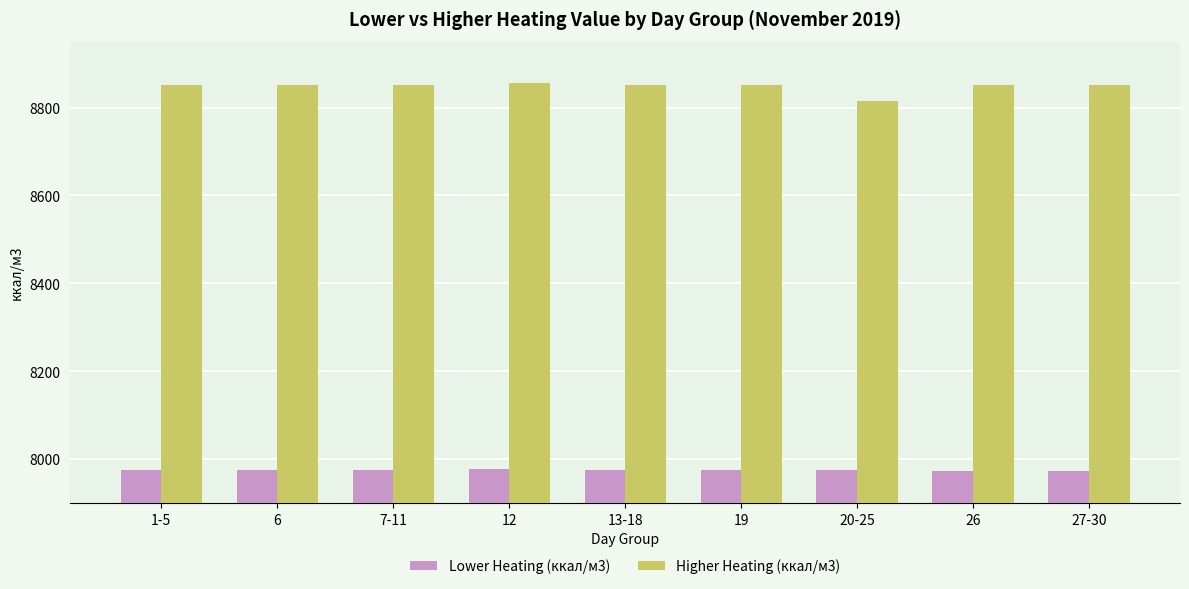

What is the minimum value for Higher Heating (ккал/м3)?

8815.7